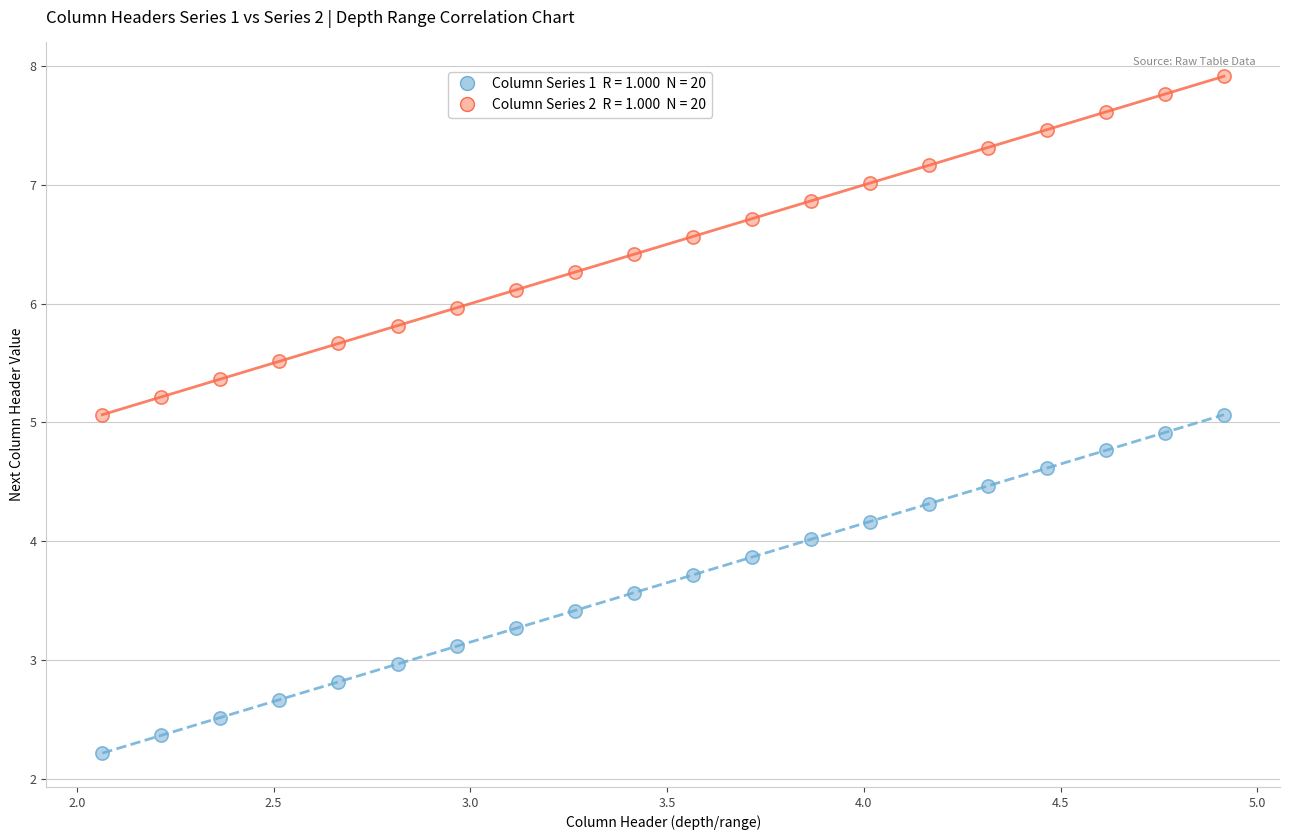

Across all data points, what is the range of Y values (max minus min)?

5.7